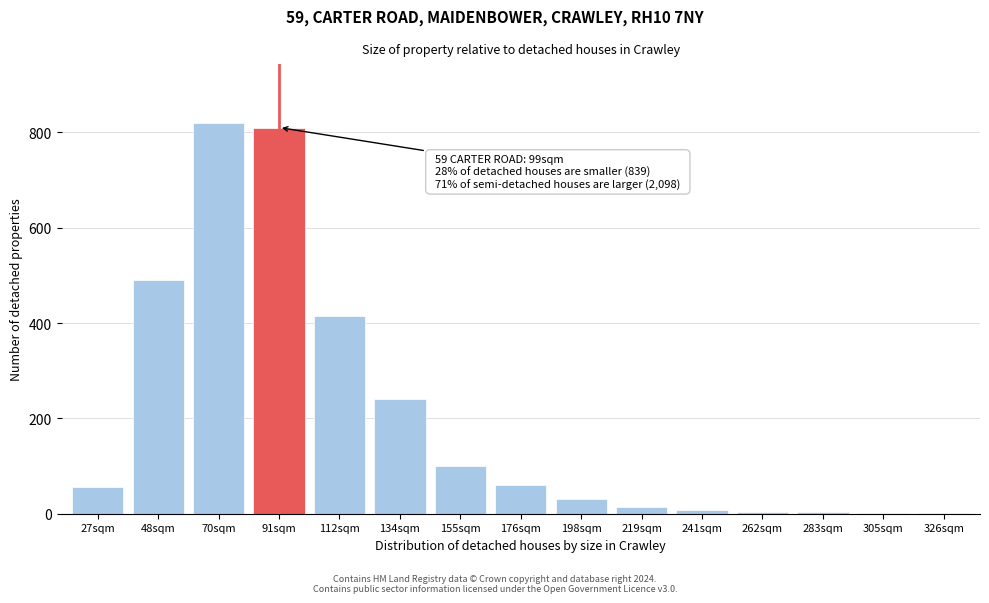

The chart shows a value of 379 at 134sqm. True or false?

False